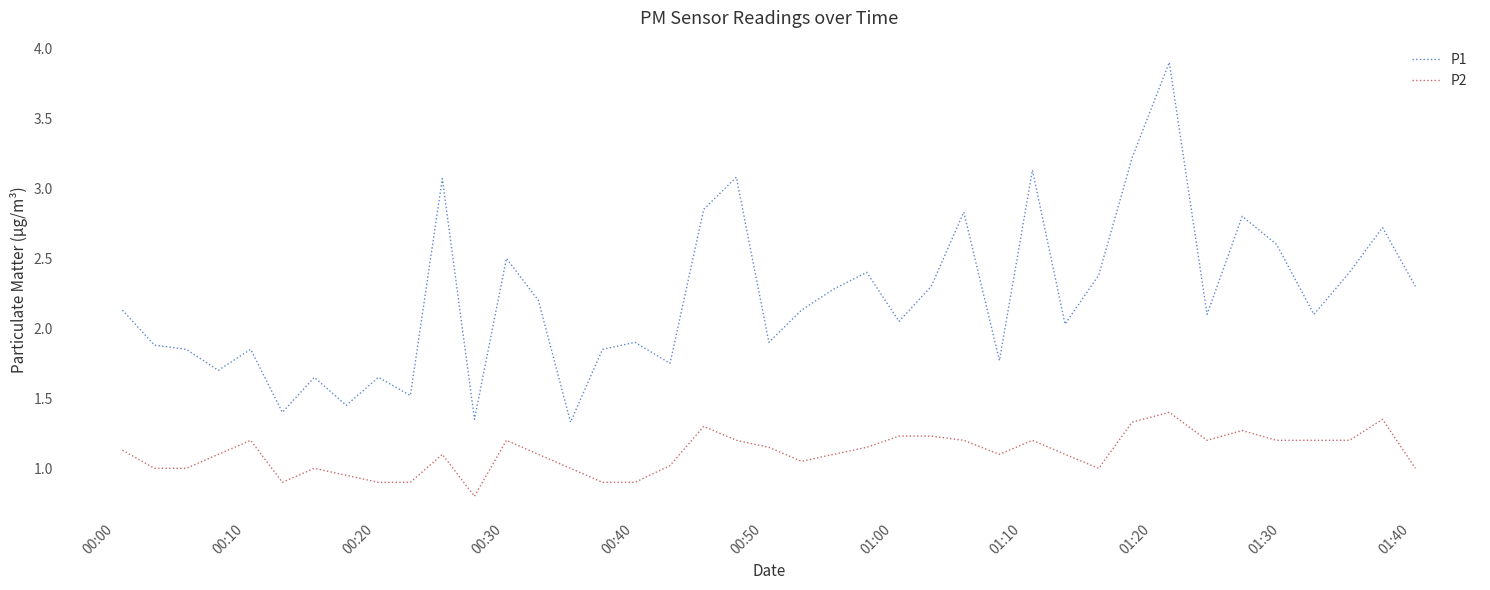

Which series has the largest total across all categories?

P1